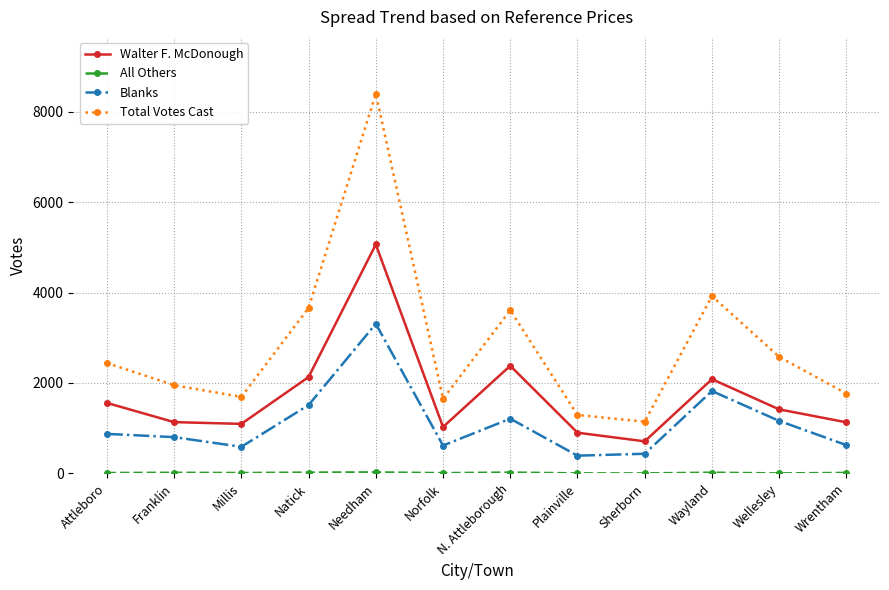

How many data points does each series have?

12